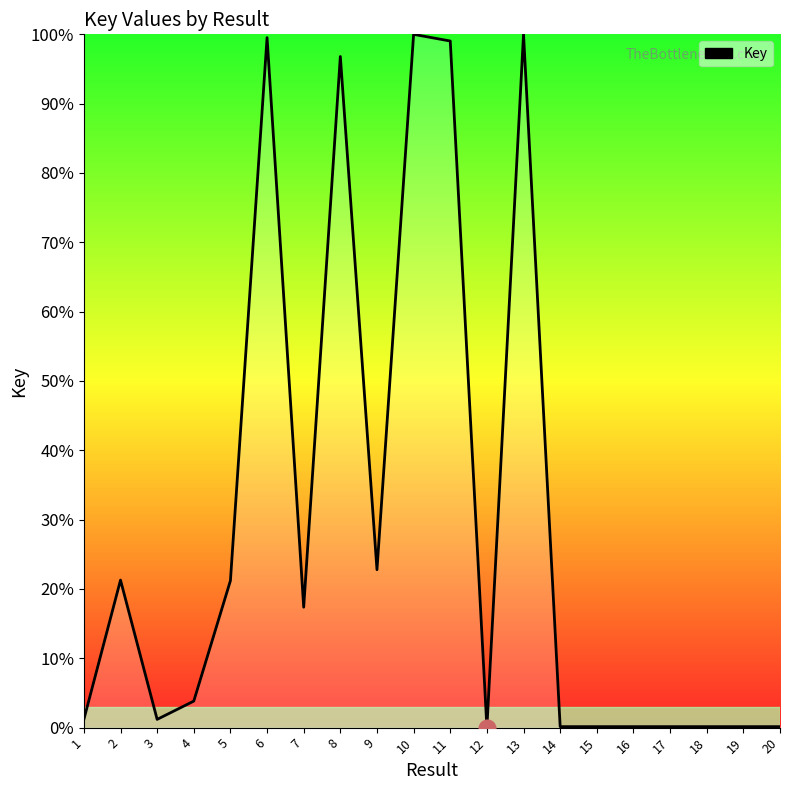

At which category does the data reach its first local peak?

2